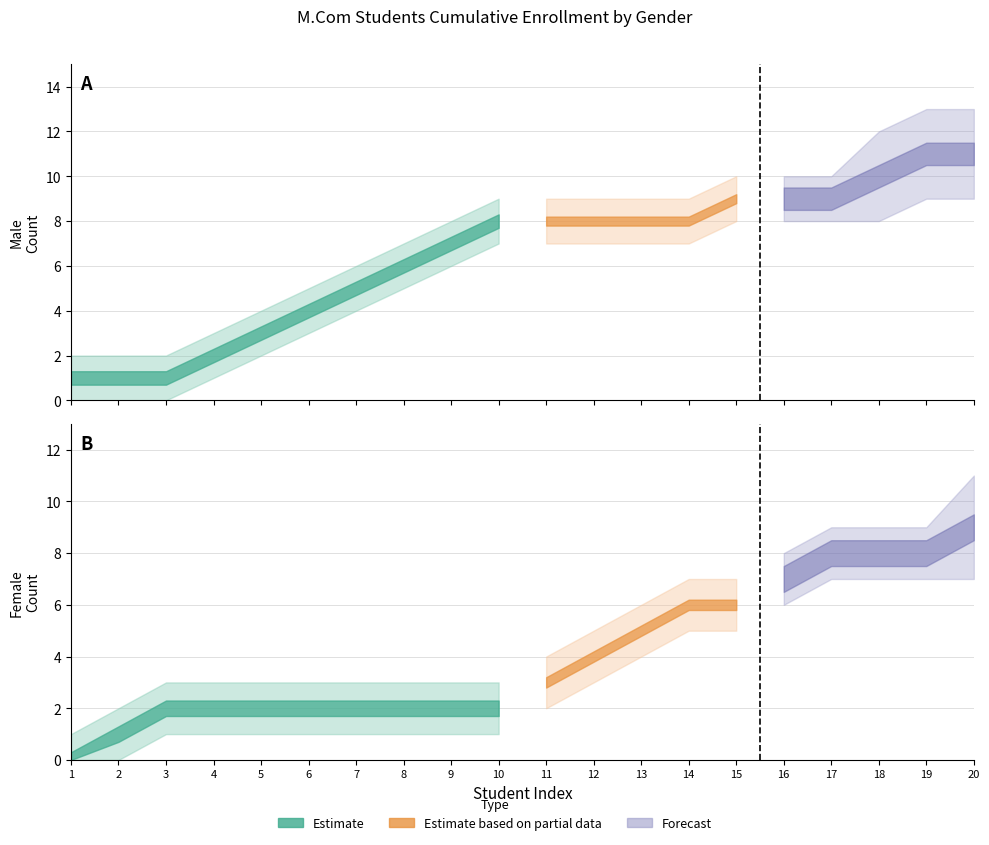

The Male series shows 1 at 5. True or false?

False